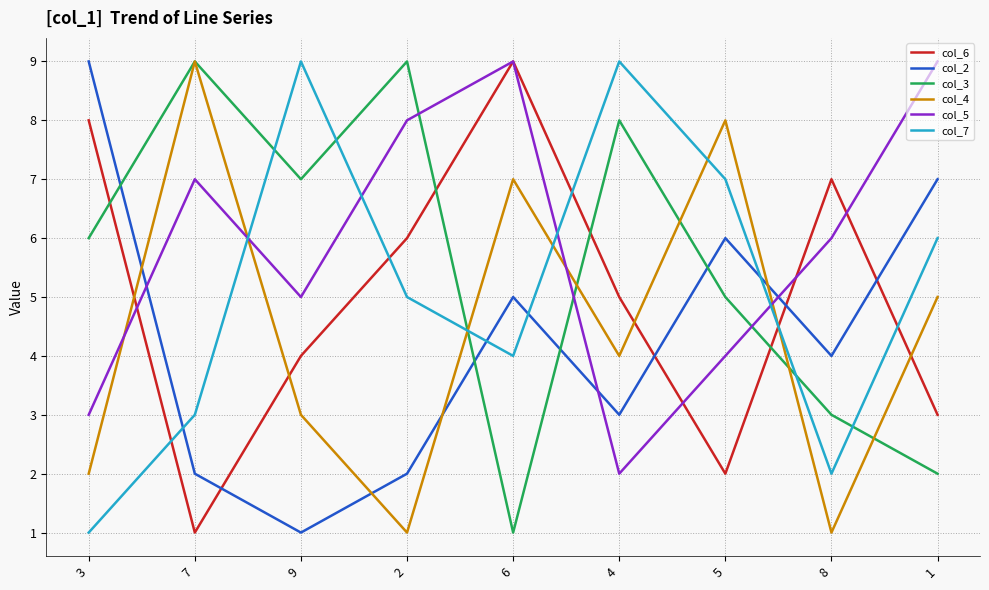

True or false: col_5 and col_3 cross at least once.

True